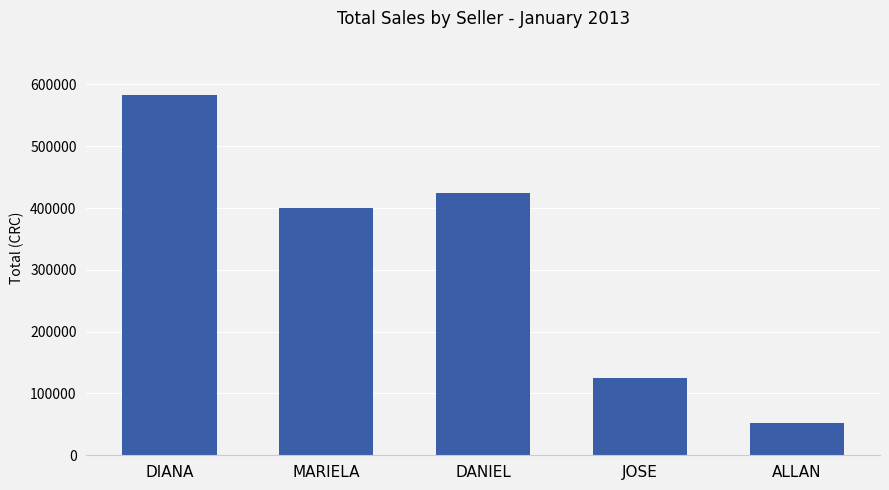

What position from the left is ALLAN?

5